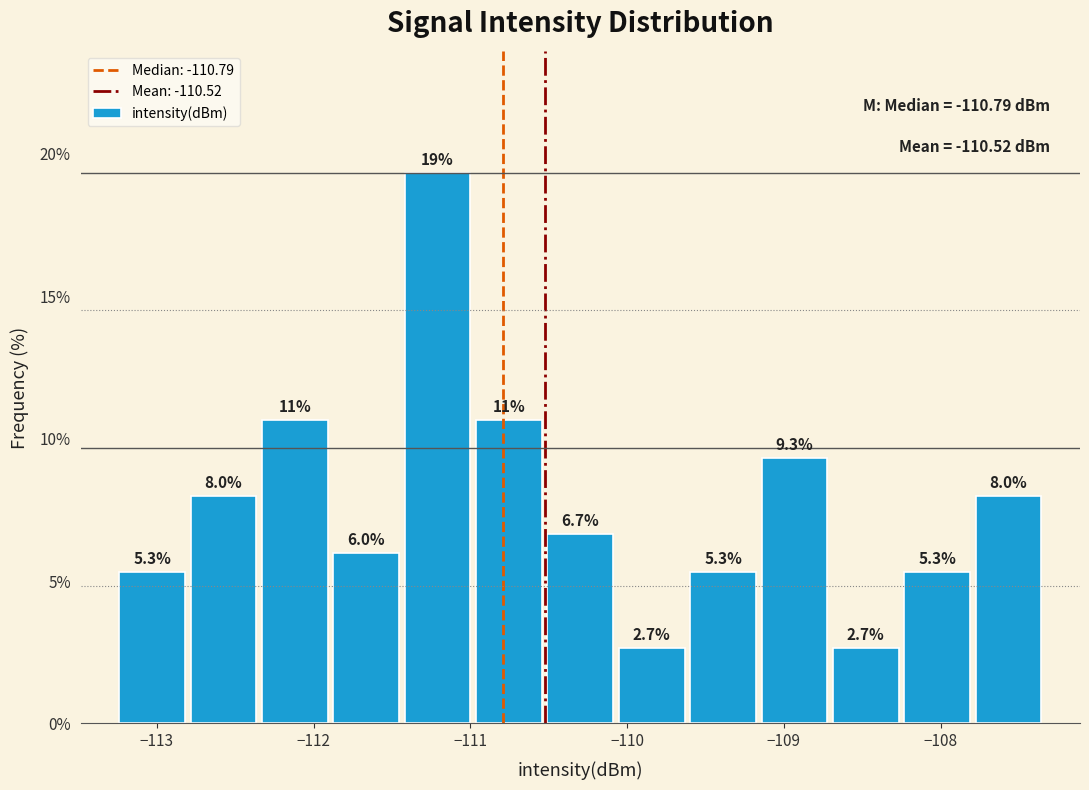

Over which range of the x-axis is the bar tallest?

-111.4 to -111.0